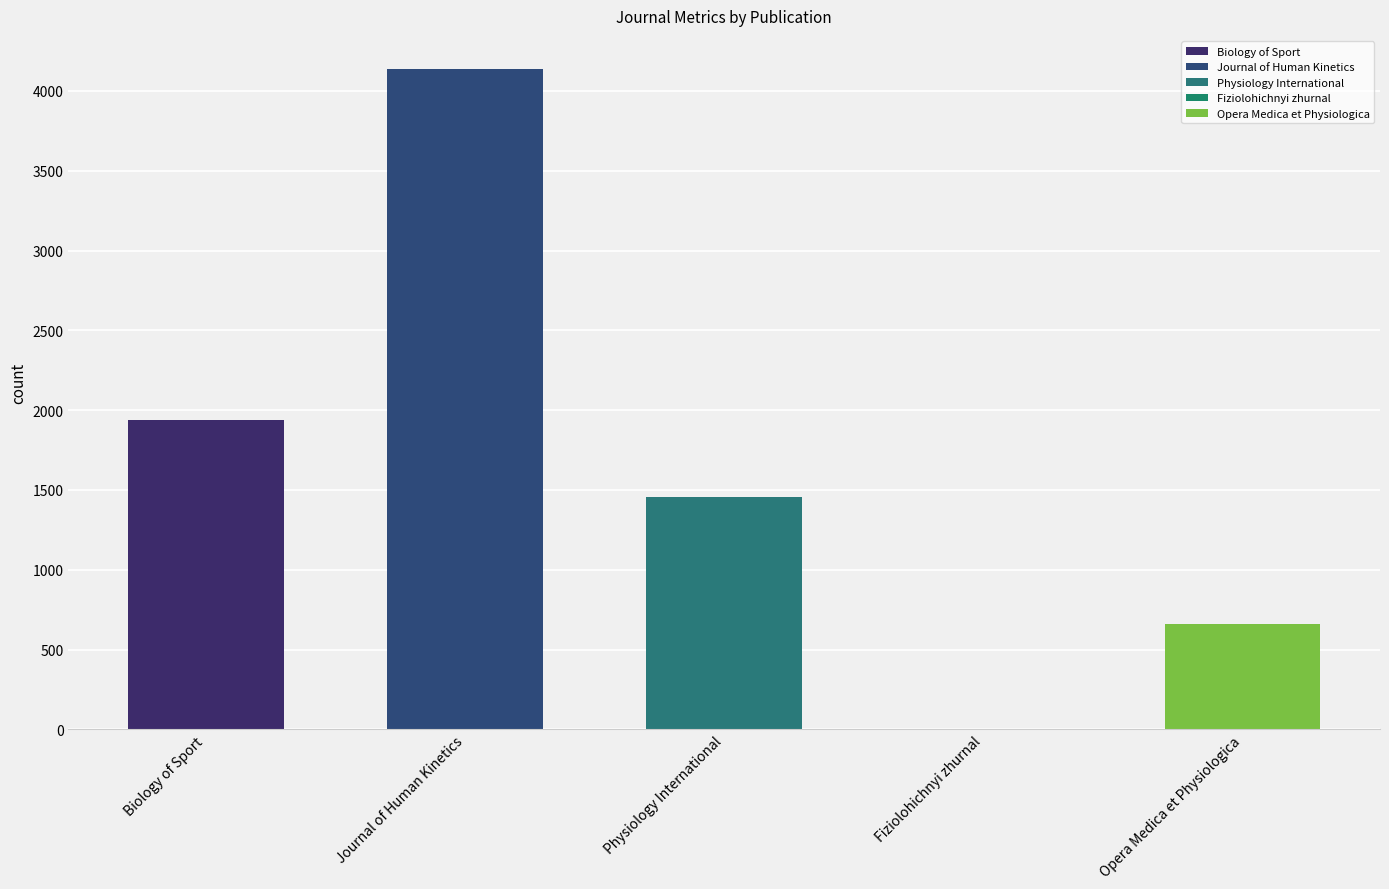

At which label is Total Refs. closest to 2069?

Biology of Sport